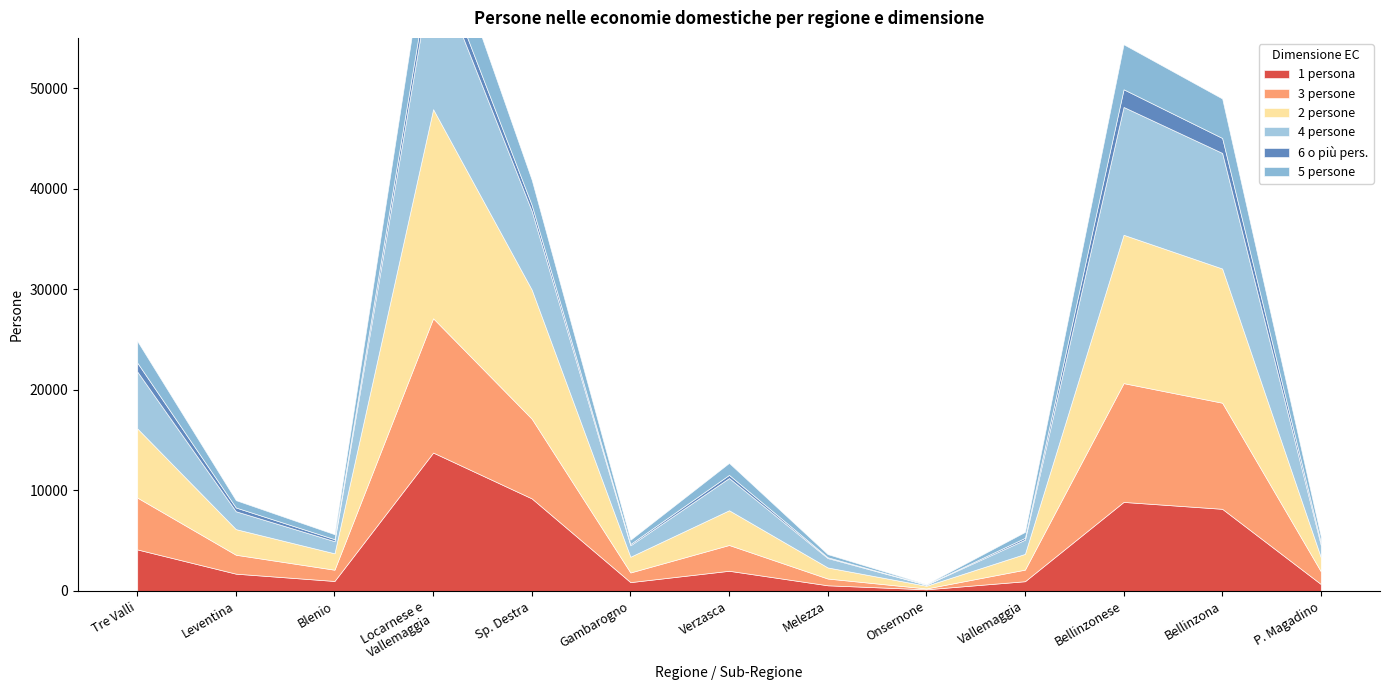

What is the maximum value shown in the chart?

20796